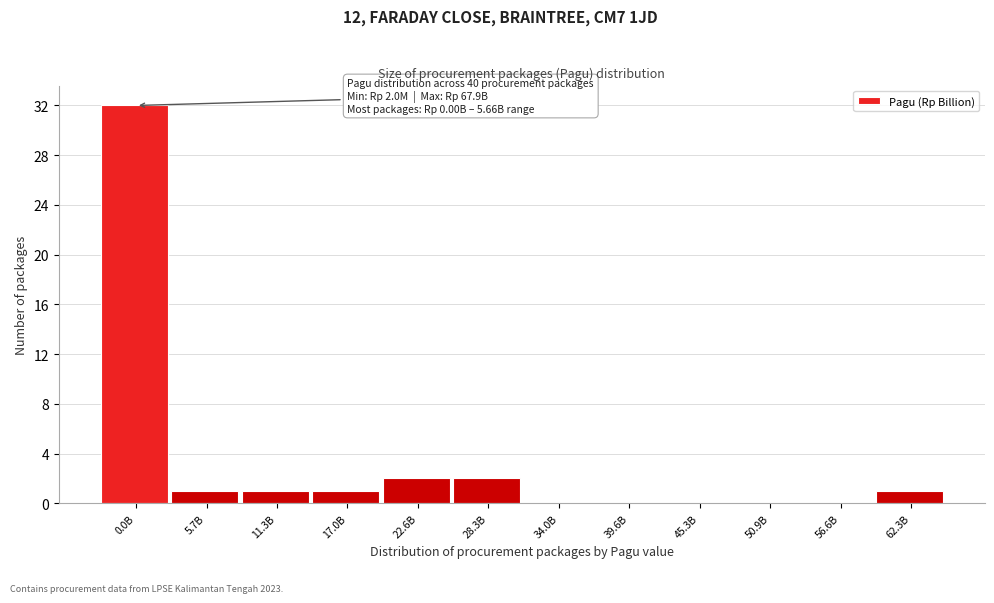

Reading left to right, transcribe all the data shown in this chart.

0.0B=32	5.7B=1	11.3B=1	17.0B=1	22.6B=2	28.3B=2	34.0B=0	39.6B=0	45.3B=0	50.9B=0	56.6B=0	62.3B=1